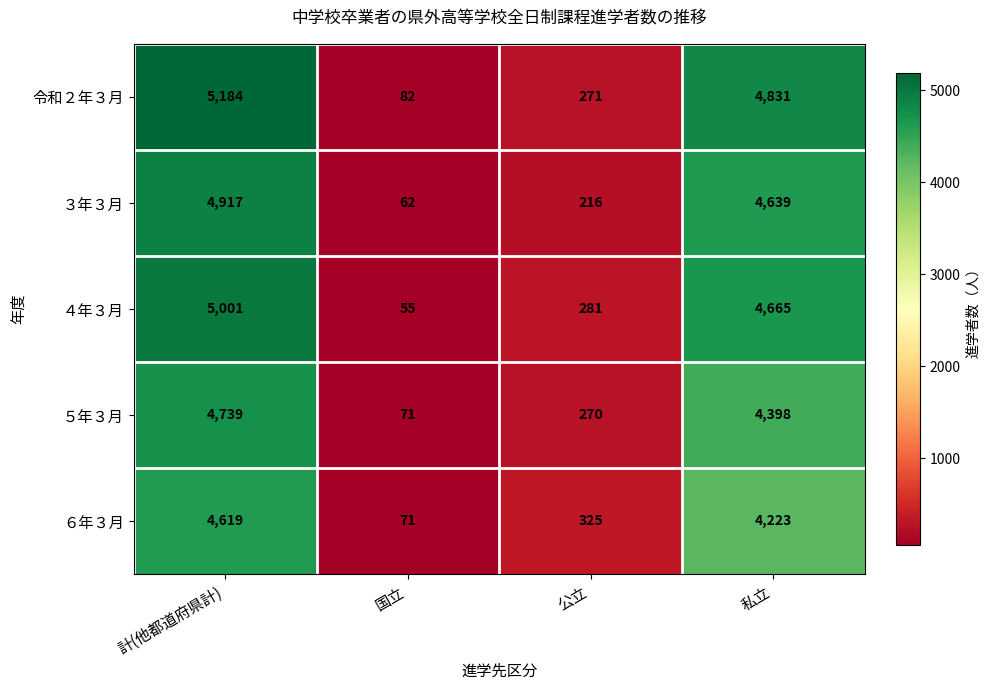

Is it true that ６年３月 equals 325 at 公立?

True